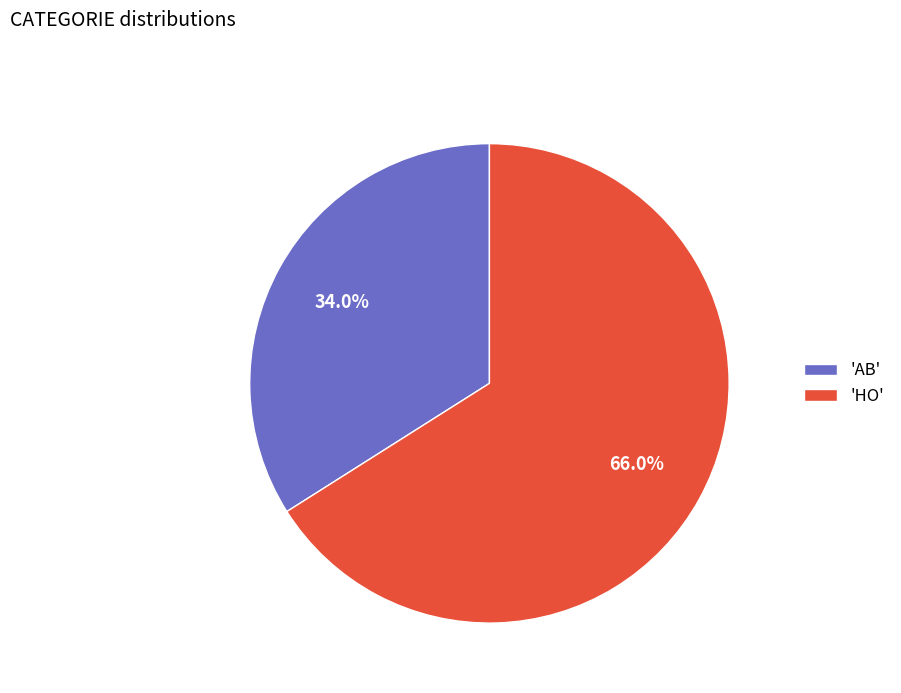

Does 'HO' account for over 50% of the chart?

Yes